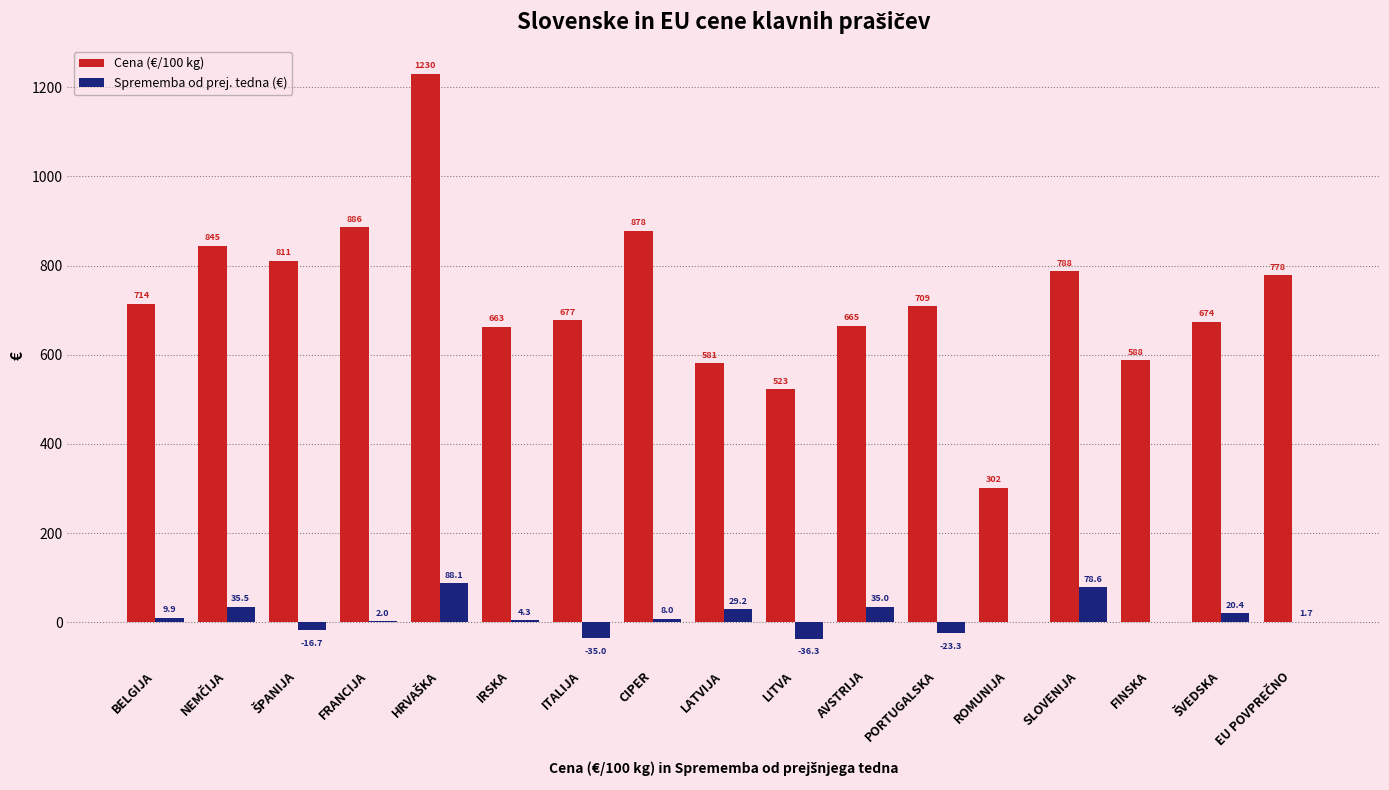

Reading left to right, what are all the values shown in this chart?

Cena (€/100 kg): 714.5	844.6	811.3	886.0	1229.6	662.6	677.0	878.0	581.0	523.0	665.0	708.7	301.7	787.6	587.6	673.9	778.0
Sprememba od prej. tedna (€): 9.9	35.5	-16.7	2.0	88.1	4.3	-35.0	8.0	29.2	-36.3	35.0	-23.3	0.0	78.6	0.0	20.4	1.7